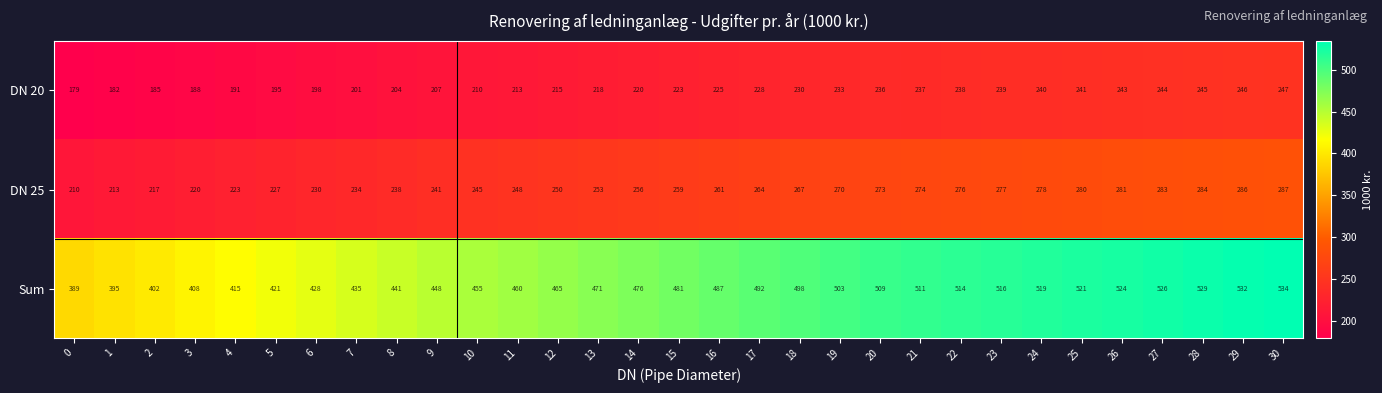

At which label is DN 20 closest to 213?

11